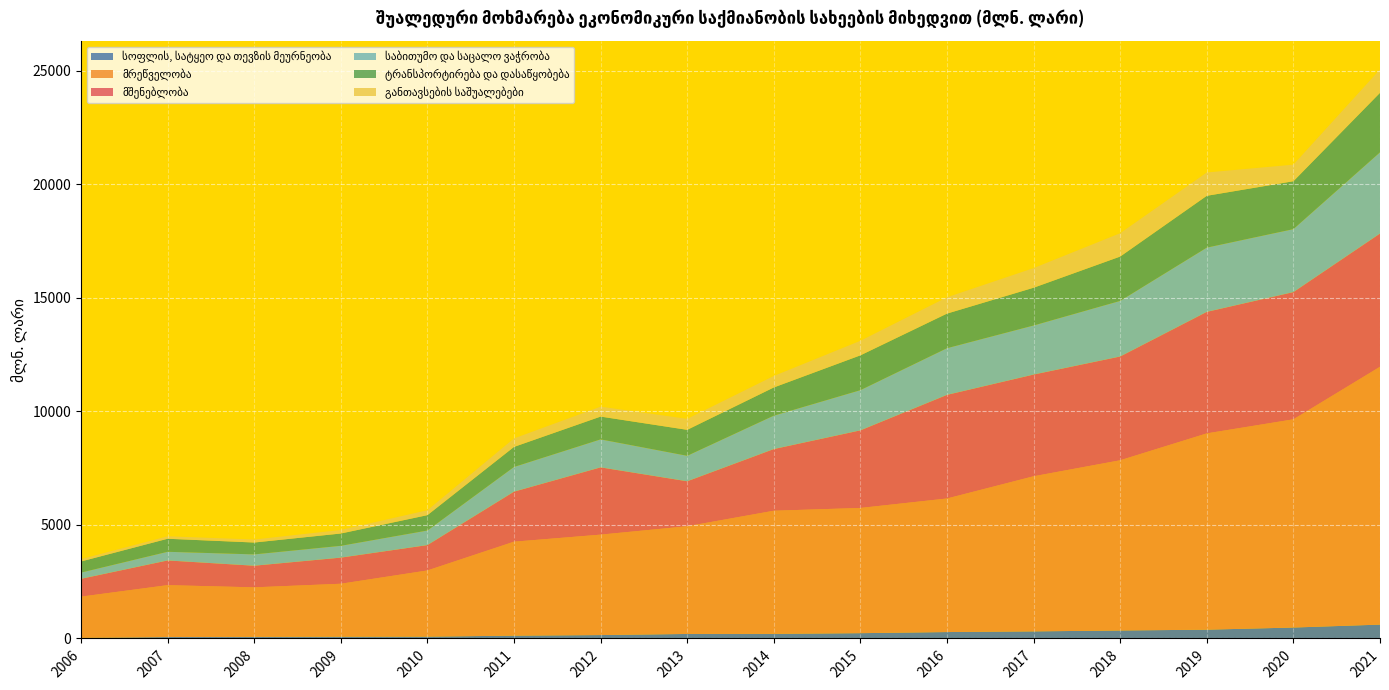

Reading left to right, extract all data points from this chart.

სოფლის, სატყეო და თევზის მეურნეობა: 28.2	63.0	69.9	77.5	80.5	123.5	149.7	198.7	202.1	233.2	282.2	311.6	351.2	386.4	481.4	609.9
მრეწველობა: 1812.9	2283.7	2180.1	2330.8	2913.0	4136.5	4420.6	4741.0	5420.6	5511.7	5879.5	6827.9	7492.9	8641.3	9165.3	11349.7
მშენებლობა: 784.6	1087.7	952.4	1150.3	1116.7	2202.8	2961.9	1980.0	2714.7	3416.3	4562.0	4478.0	4568.6	5349.9	5600.9	5865.6
საბითუმო და საცალო ვაჭრობა: 273.2	380.9	498.1	519.1	641.2	1086.3	1231.3	1120.6	1470.6	1768.7	2053.9	2159.7	2447.6	2827.4	2771.1	3574.4
ტრანსპორტირება და დასაწყობება: 490.5	573.9	523.0	542.4	677.4	884.0	1004.2	1144.0	1241.6	1533.7	1523.9	1662.9	1952.1	2282.1	2109.5	2620.0
განთავსების საშუალებები: 102.6	109.4	132.0	157.2	215.7	373.1	437.5	483.2	505.5	640.4	717.3	864.3	1027.3	1026.5	729.3	1029.0